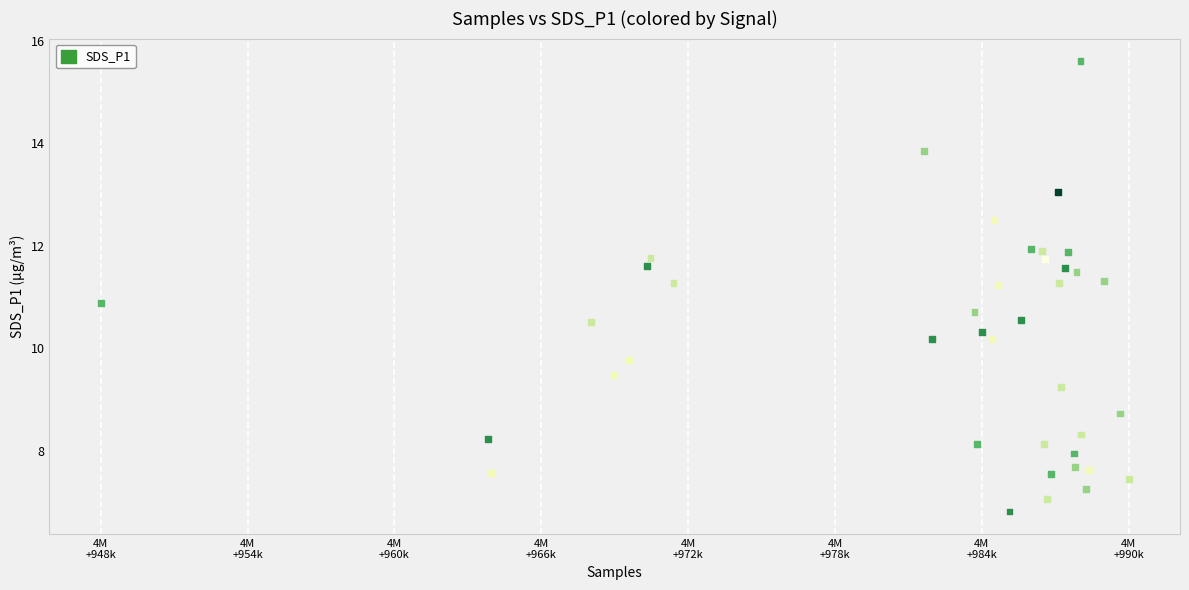

What Y value in the scatter plot is closest to 11?

10.9